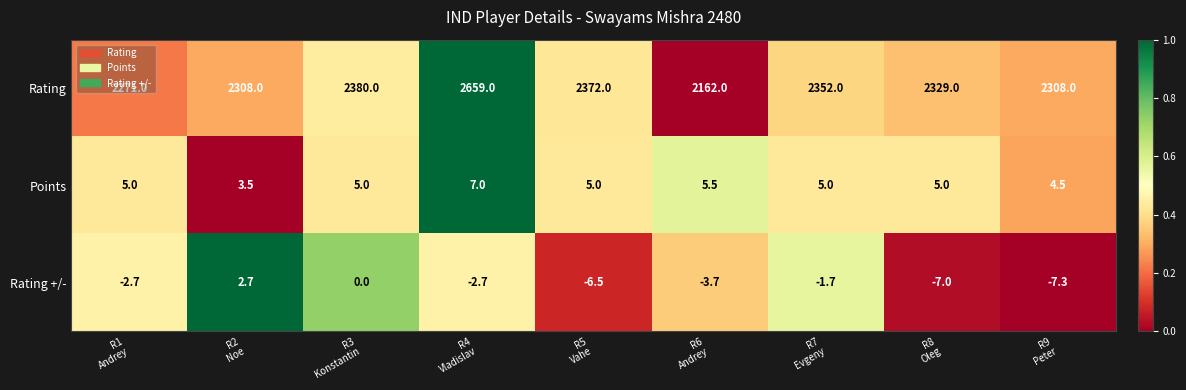

Which series has the largest range (max minus min)?

Rating